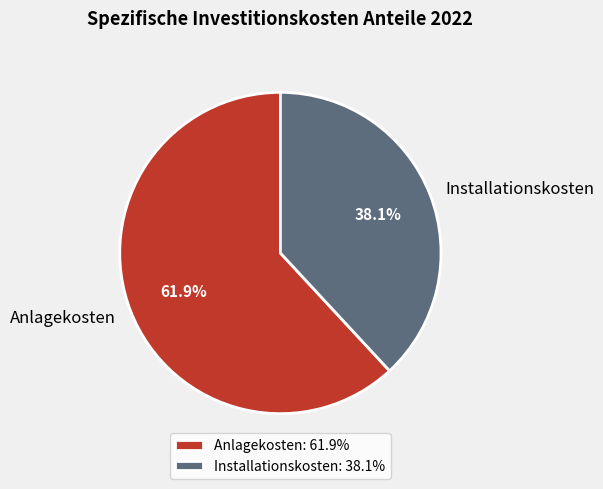

Between Anlagekosten and Installationskosten, which is larger?

Anlagekosten